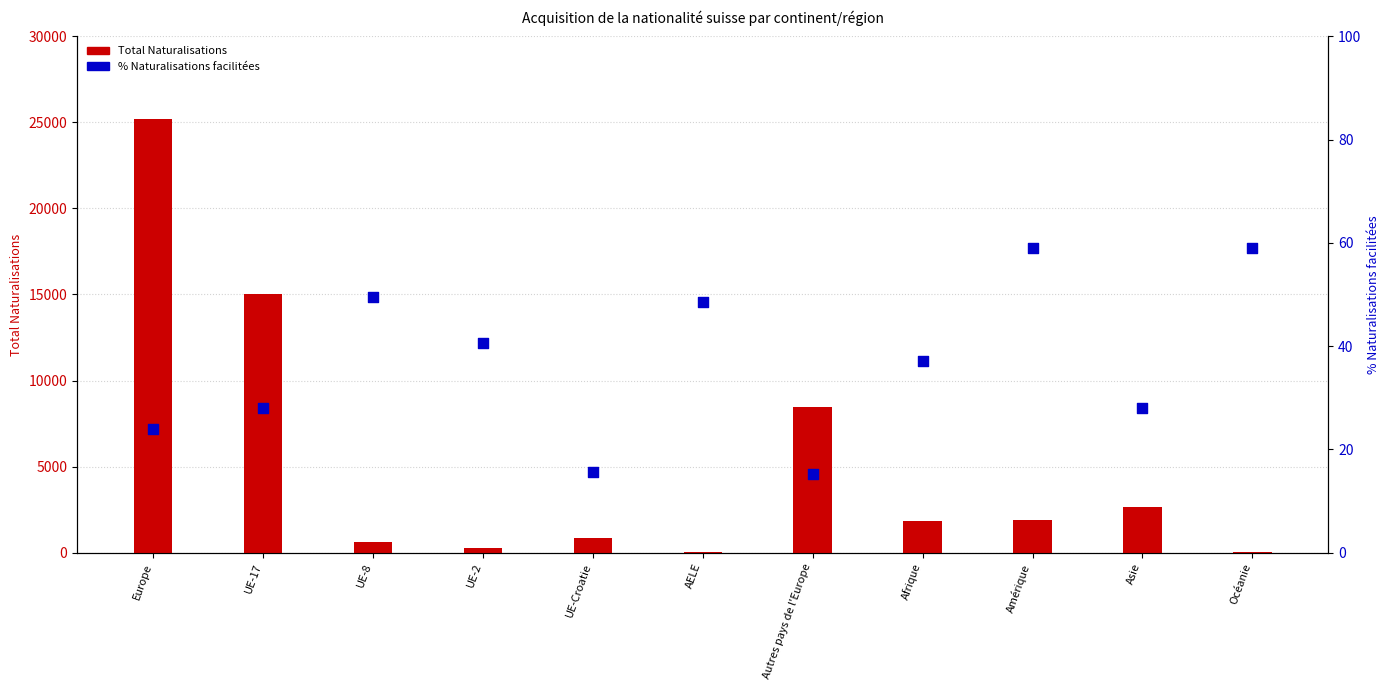

Which series reaches the minimum Y coordinate?

% Naturalisations facilitées